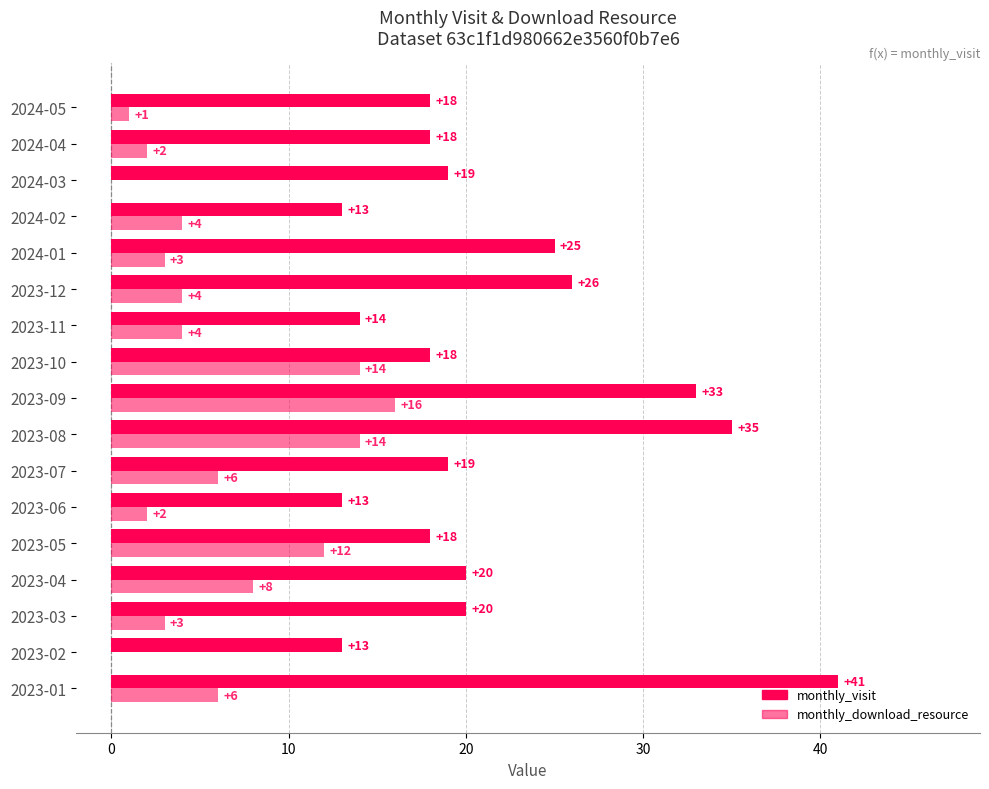

How many categories are shown in the chart?

17